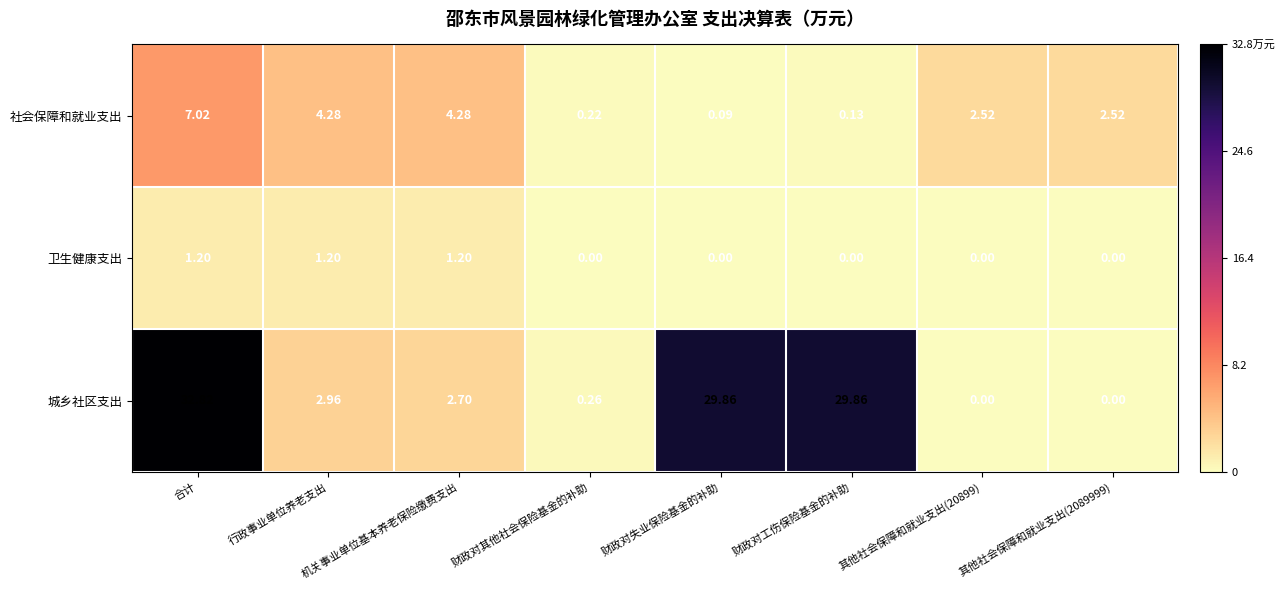

Rank the series by their maximum value, from highest to lowest.

城乡社区支出, 社会保障和就业支出, 卫生健康支出